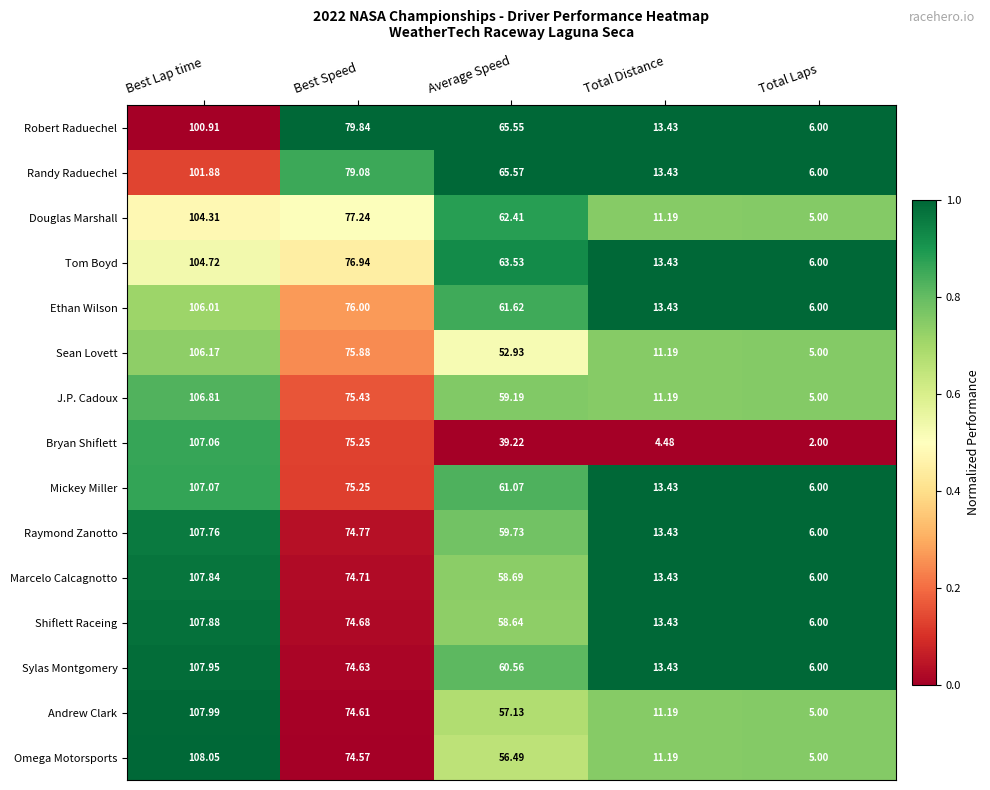

Is the value of Bryan Shiflett at Total Distance greater than the value of Omega Motorsports at Total Distance?

No